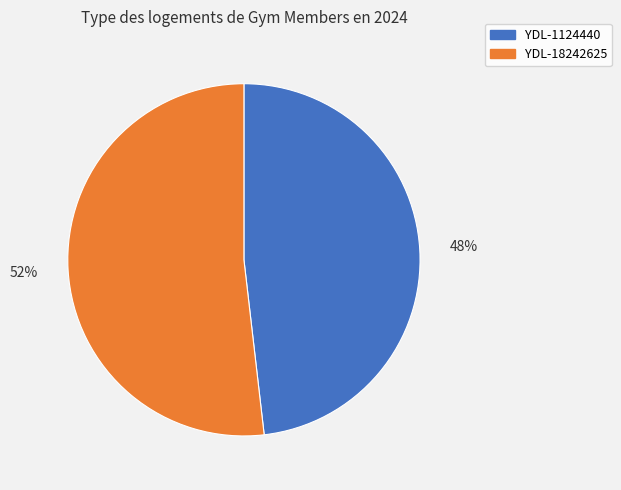

To the nearest percent, what is the difference between the YDL-1124440 and YDL-18242625 slice percentages?

4%